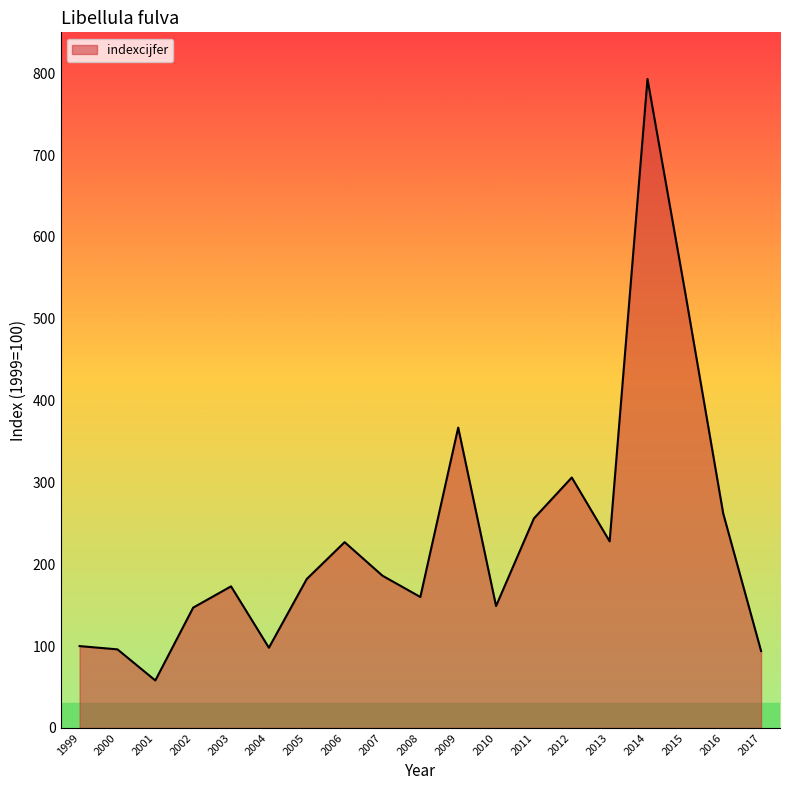

What is the maximum value shown in the chart?

793